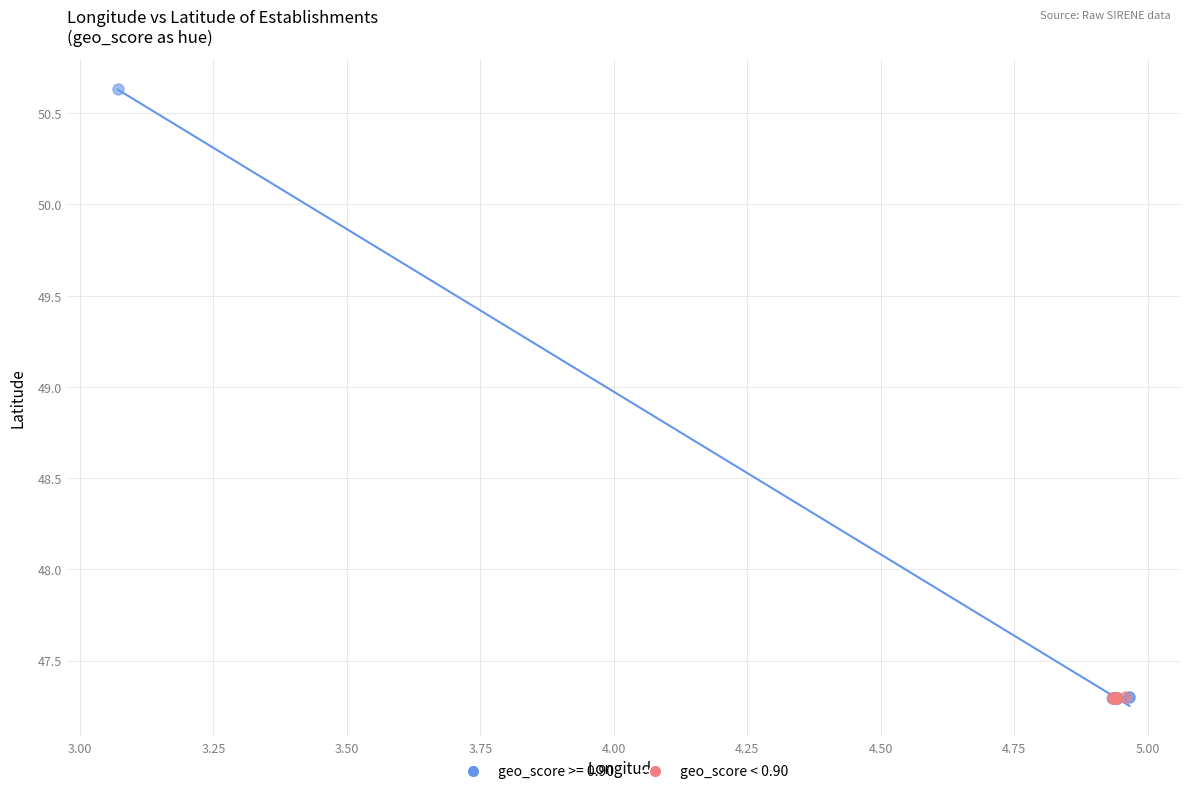

Which series reaches the maximum Y coordinate?

geo_score >= 0.90